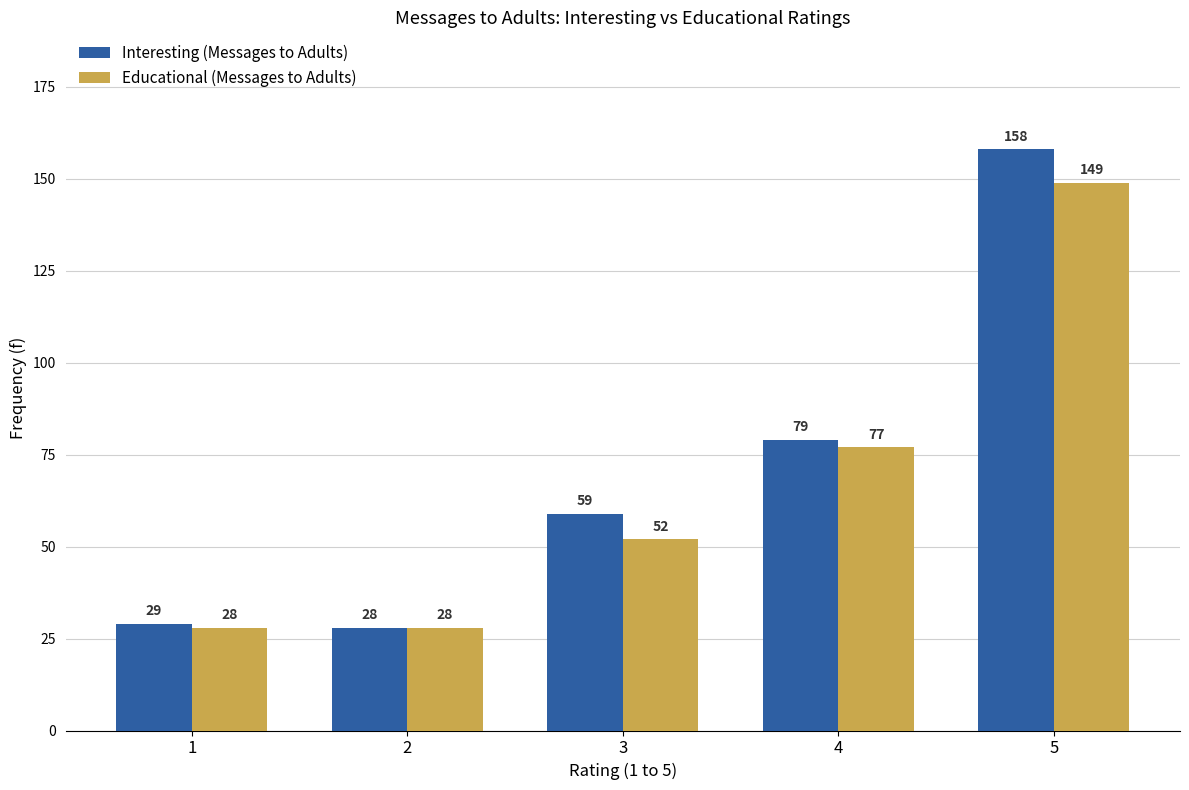

Reading left to right, what are all the values shown in this chart?

Interesting (Messages to Adults): 29	28	59	79	158
Educational (Messages to Adults): 28	28	52	77	149